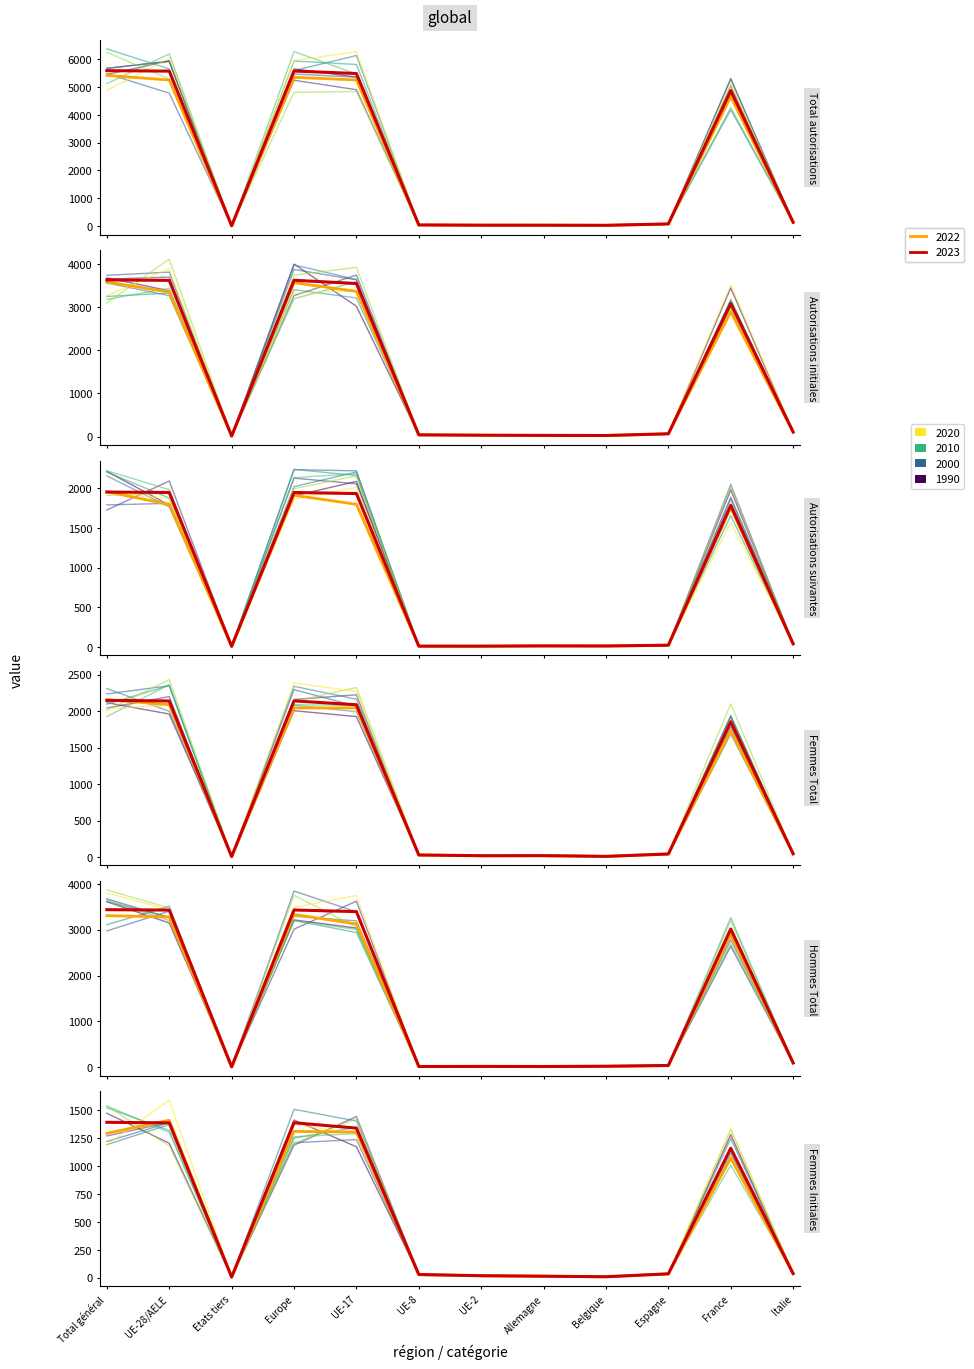

Is it true that Autorisations suivantes equals 3311 at UE-28/AELE?

False